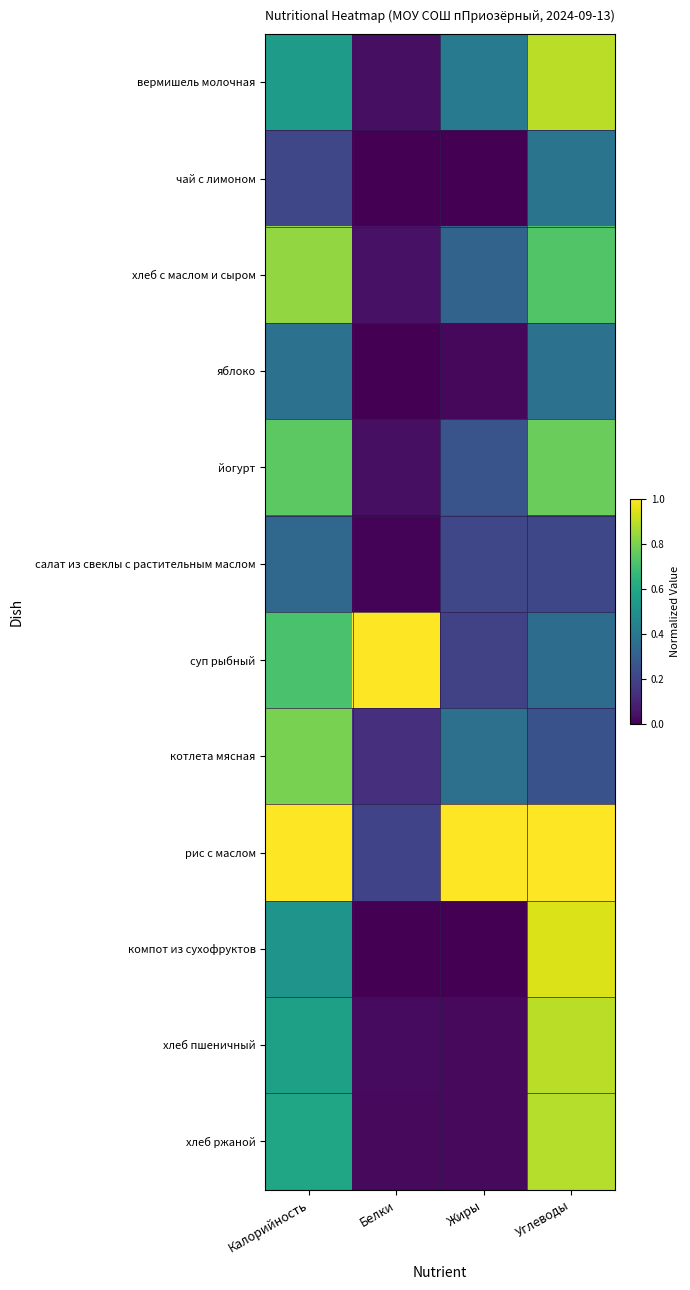

List the series in order of their peak value, lowest first.

салат из свеклы с растительным маслом, яблоко, чай с лимоном, йогурт, котлета мясная, хлеб с маслом и сыром, хлеб ржаной, хлеб пшеничный, вермишель молочная, компот из сухофруктов, суп рыбный, рис с маслом